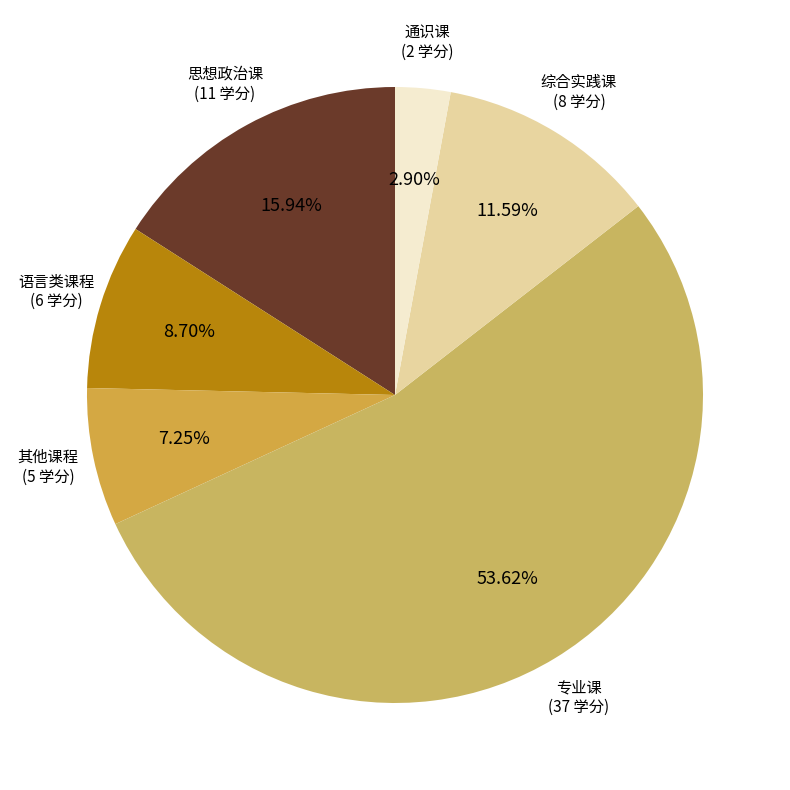

Which has a higher value, 思想政治课 or 其他课程?

思想政治课